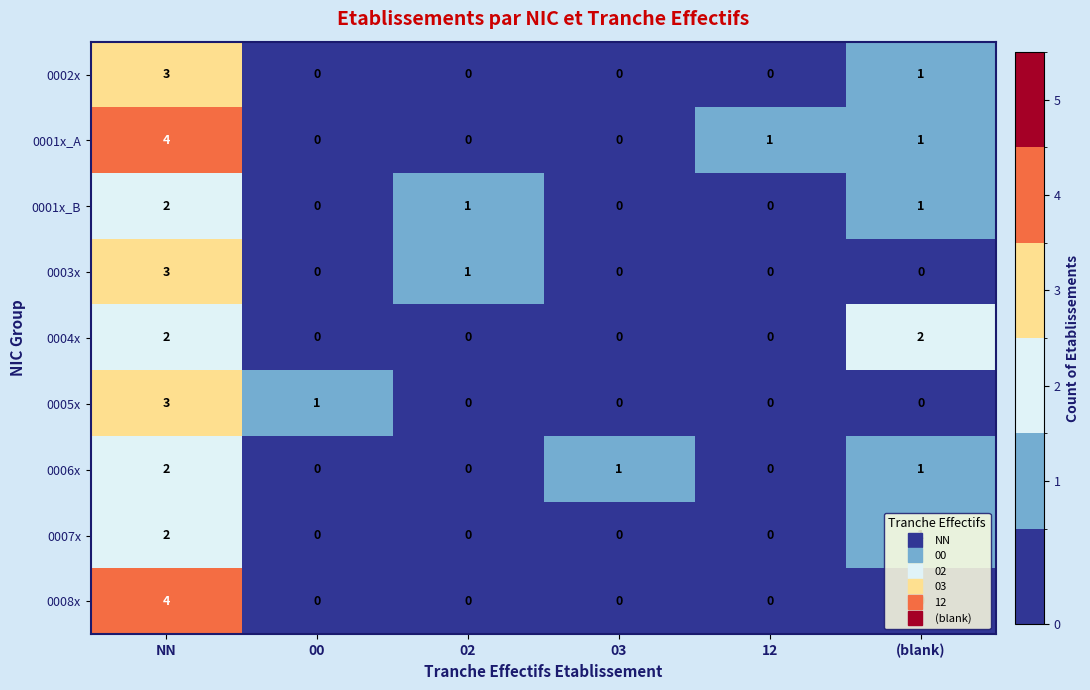

The value of 0001x_B at 12 is -1. True or false?

False